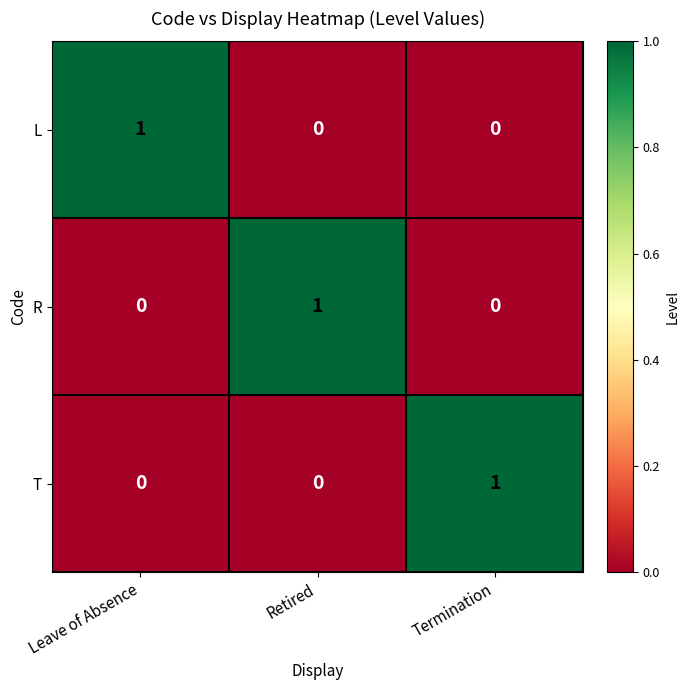

True or false: T has a value of 0 at Leave of Absence.

True